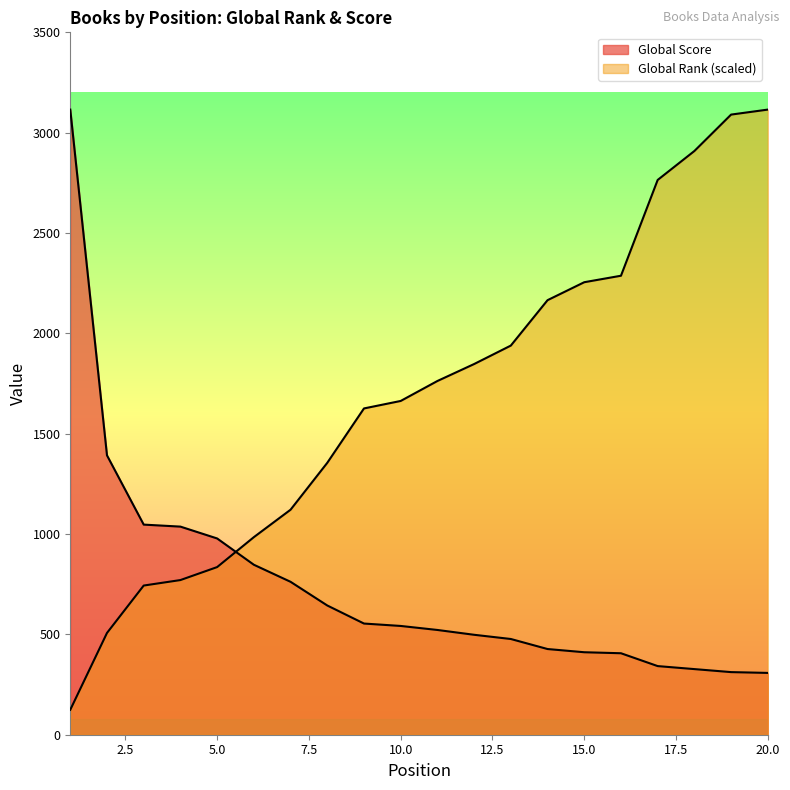

What is the difference between the maximum and minimum values in the Global Score series?

2807.0